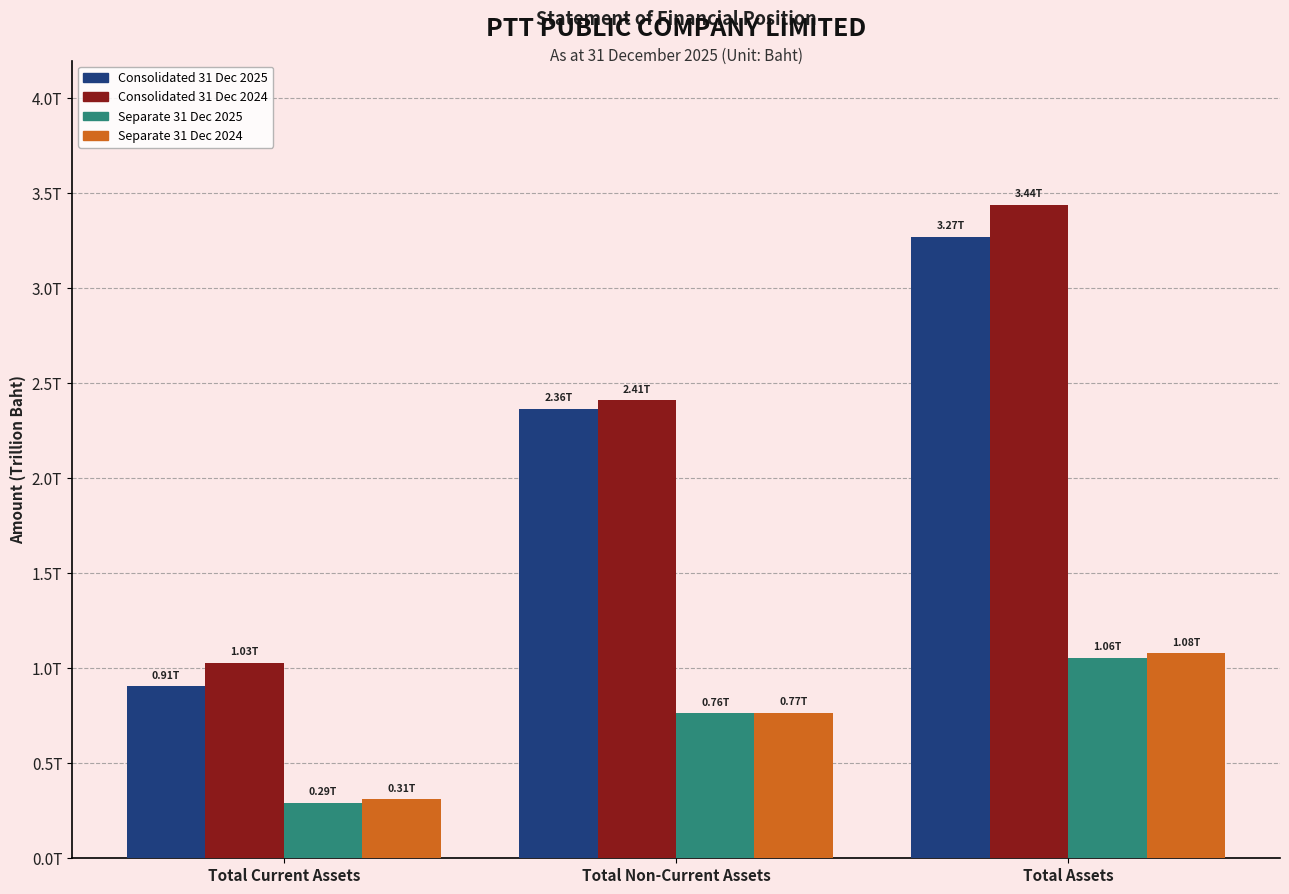

What position from the right is Total Non-Current Assets?

2